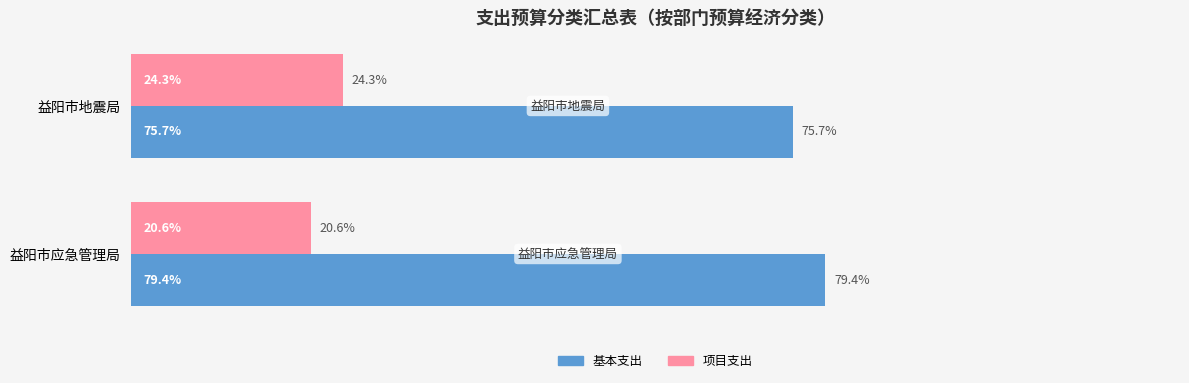

Which label corresponds to the largest value in the chart?

益阳市应急管理局